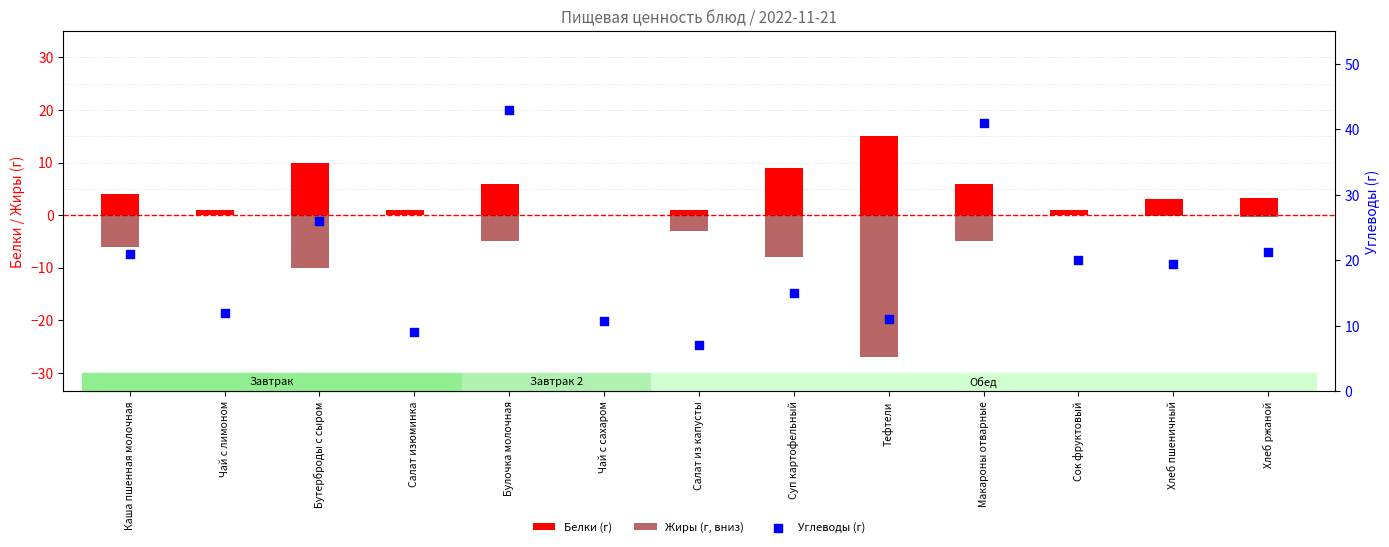

Which series contains the highest Y value?

Углеводы (г)